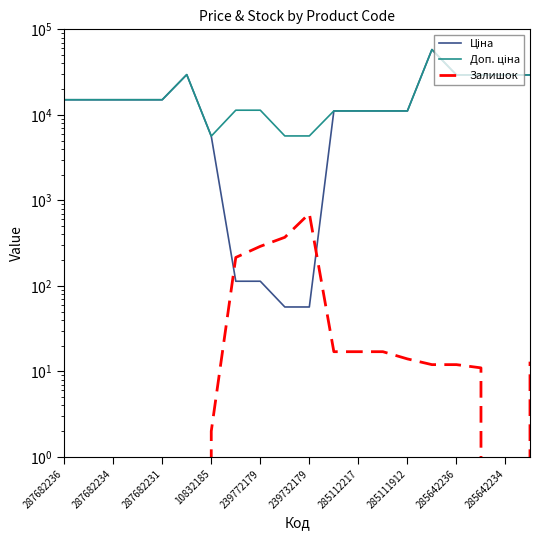

What is the average value of the Доп. ціна series?

18197.7